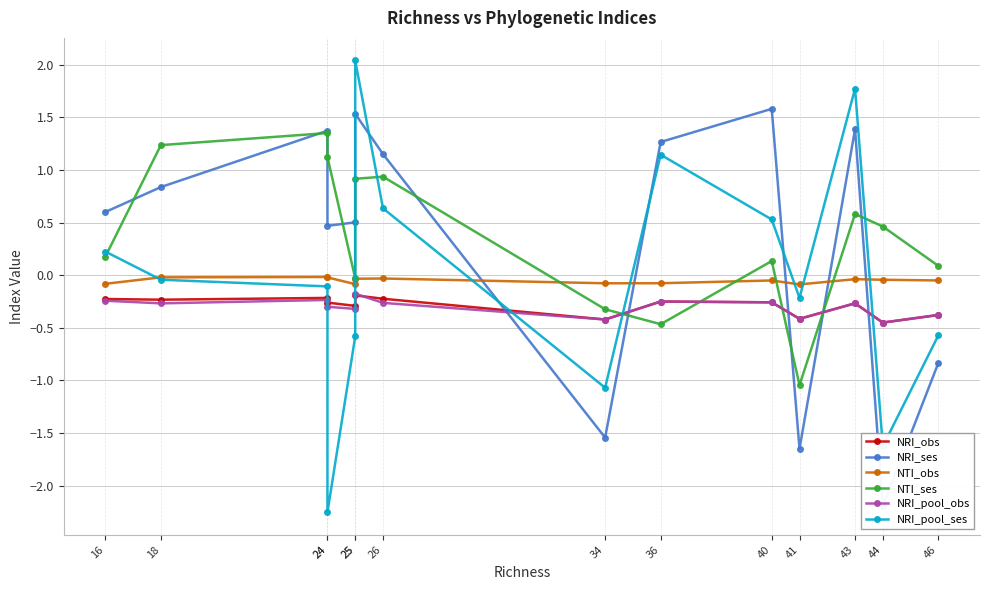

Reading left to right, list all the values displayed in this chart.

NRI_obs: -0.2	-0.2	-0.2	-0.3	-0.3	-0.2	-0.2	-0.4	-0.3	-0.3	-0.4	-0.3	-0.5	-0.4
NRI_ses: 0.6	0.8	1.4	0.5	0.5	1.5	1.2	-1.5	1.3	1.6	-1.7	1.4	-2.2	-0.8
NTI_obs: -0.1	-0.0	-0.0	-0.0	-0.1	-0.0	-0.0	-0.1	-0.1	-0.1	-0.1	-0.0	-0.0	-0.1
NTI_ses: 0.2	1.2	1.4	1.1	-0.0	0.9	0.9	-0.3	-0.5	0.1	-1.0	0.6	0.5	0.1
NRI_pool_obs: -0.2	-0.3	-0.2	-0.3	-0.3	-0.2	-0.3	-0.4	-0.3	-0.3	-0.4	-0.3	-0.5	-0.4
NRI_pool_ses: 0.2	-0.0	-0.1	-2.3	-0.6	2.0	0.6	-1.1	1.1	0.5	-0.2	1.8	-1.6	-0.6